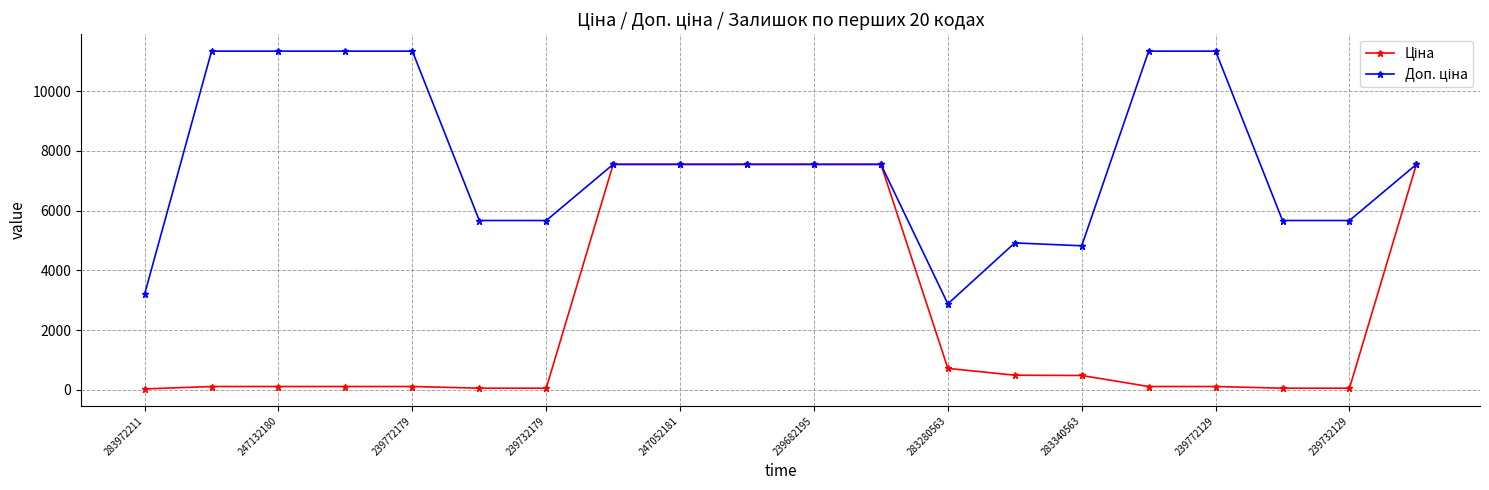

At how many categories does at least one series exceed 2754?

20